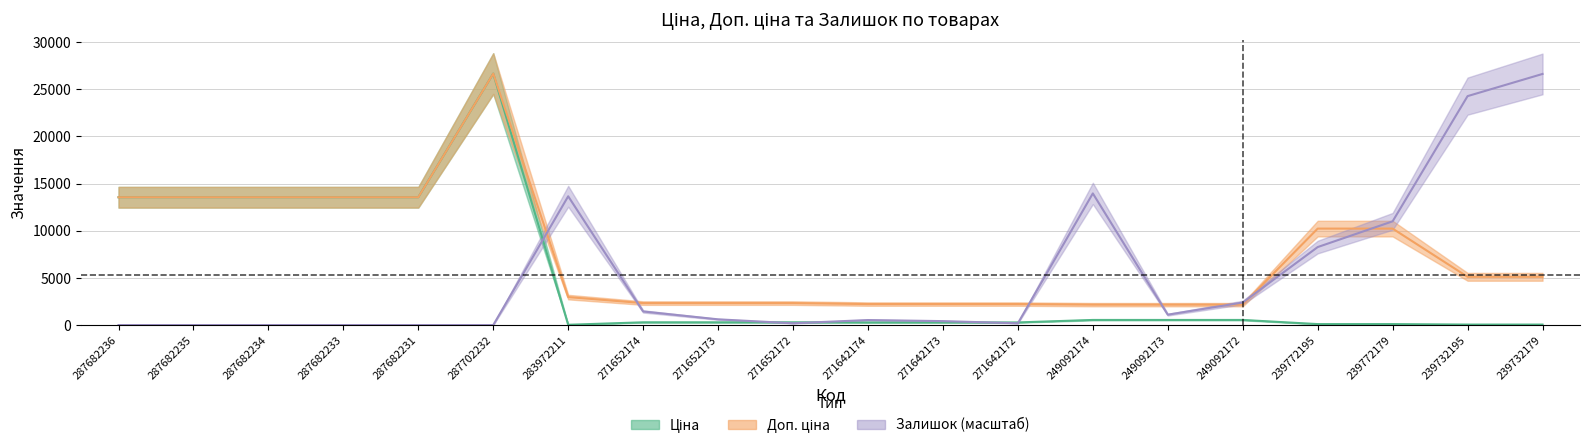

True or false: Ціна has more than 2 points higher than both neighbors.

False